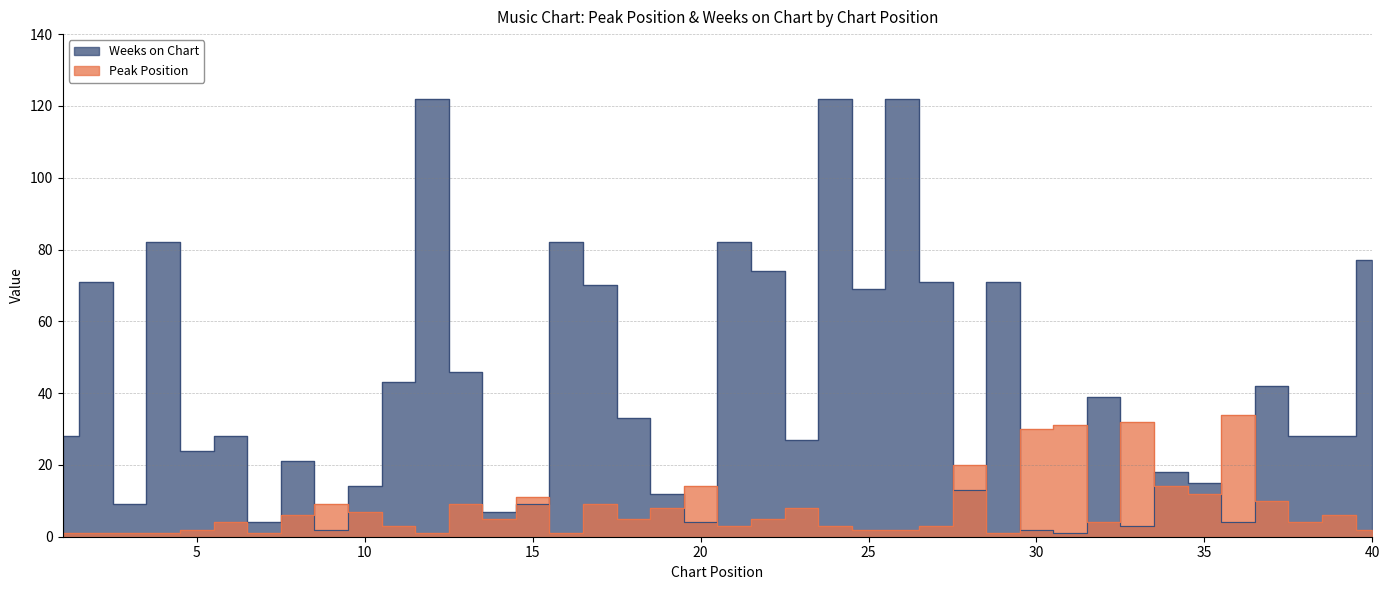

At which category does Weeks on Chart reach its first local peak?

2